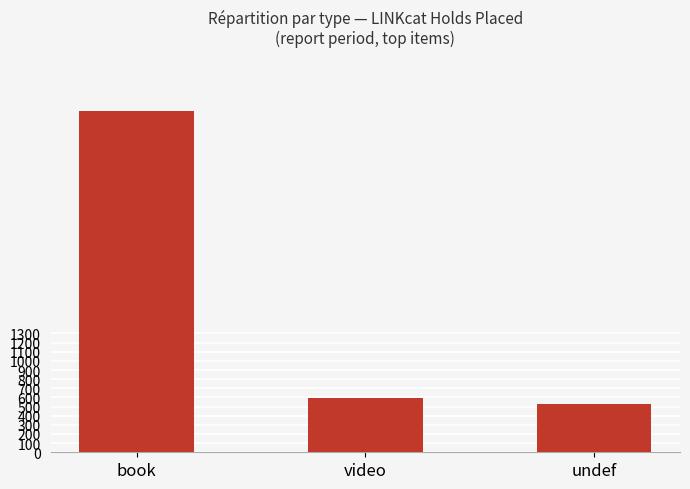

How many data points does each series have?

3